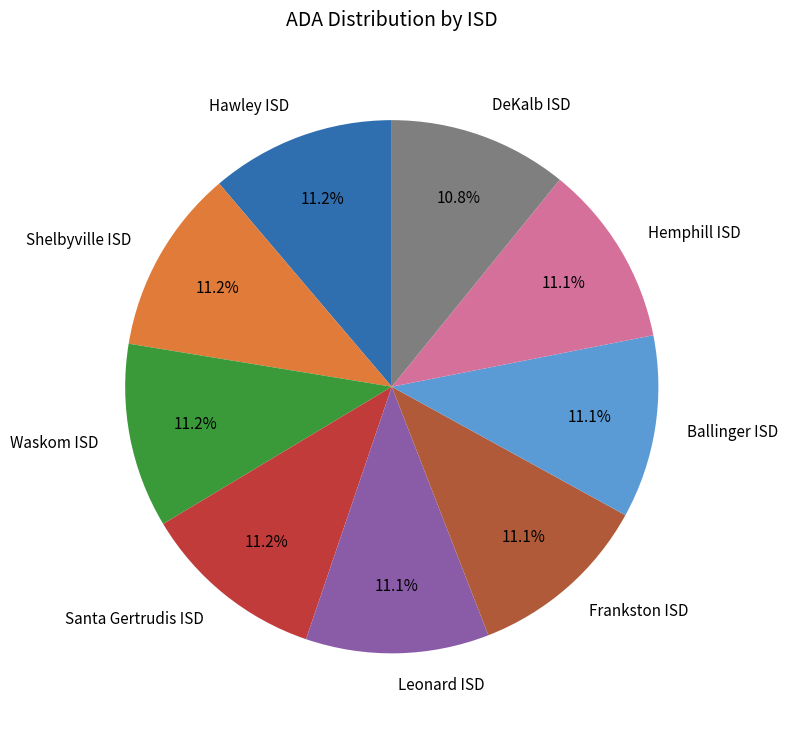

What is the ratio of the value at Ballinger ISD to the value at Frankston ISD?

1.0